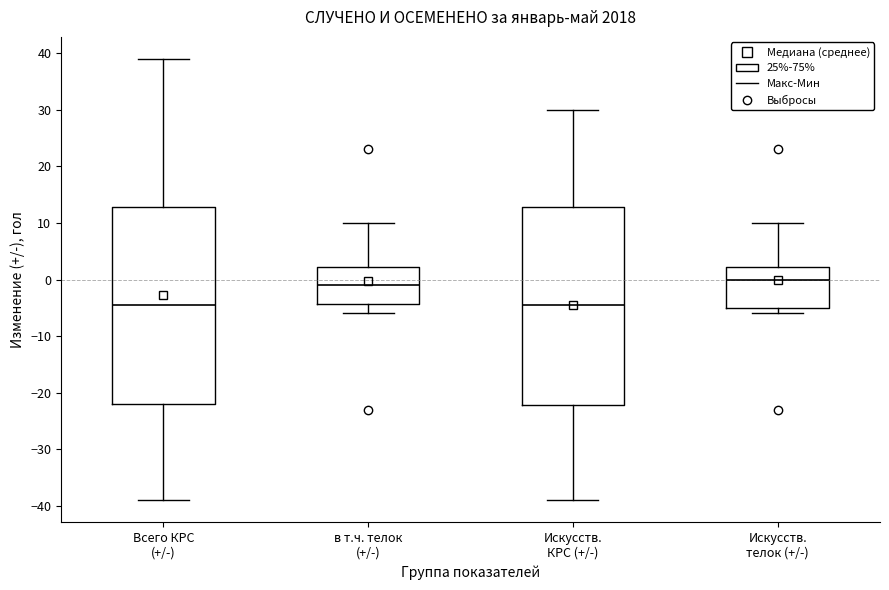

Reading left to right, read every box against the y-axis: the position of its median line, the range the box covers, and the ends of its whiskers. The values are not printed on the chart, so give them approximately, as read against the axis.

Всего КРС (+/-): median -4, box -22 to 13, whiskers -39 to 39
в т.ч. телок (+/-): median -1, box -4 to 2, whiskers -6 to 10
Искусств. КРС (+/-): median -4, box -22 to 13, whiskers -39 to 30
Искусств. телок (+/-): median 0, box -5 to 2, whiskers -6 to 10